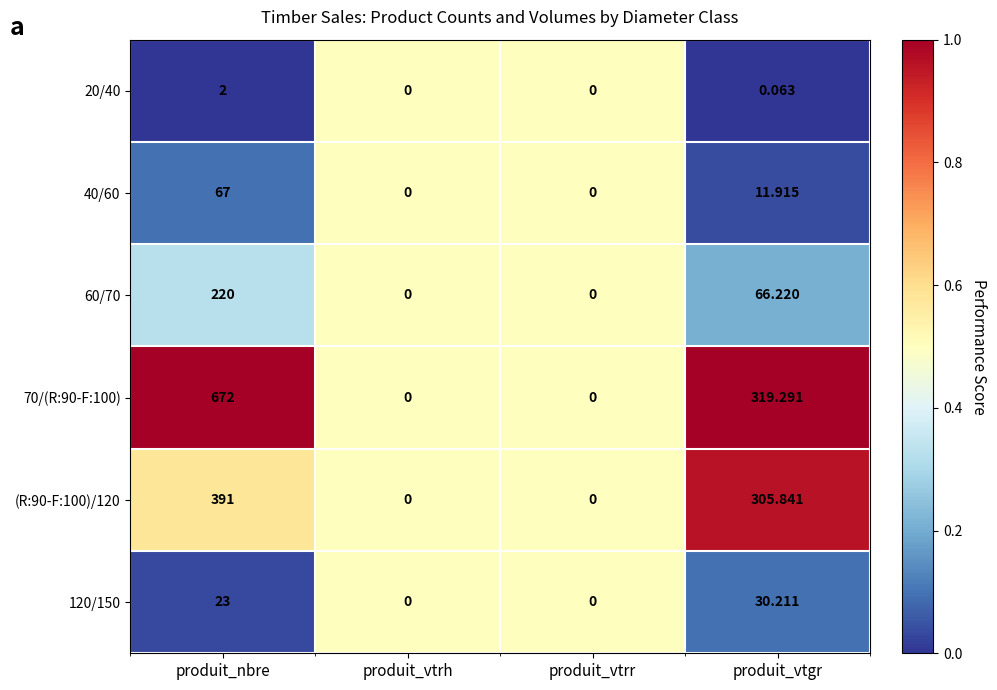

At which label is 20/40 closest to 1?

produit_vtgr